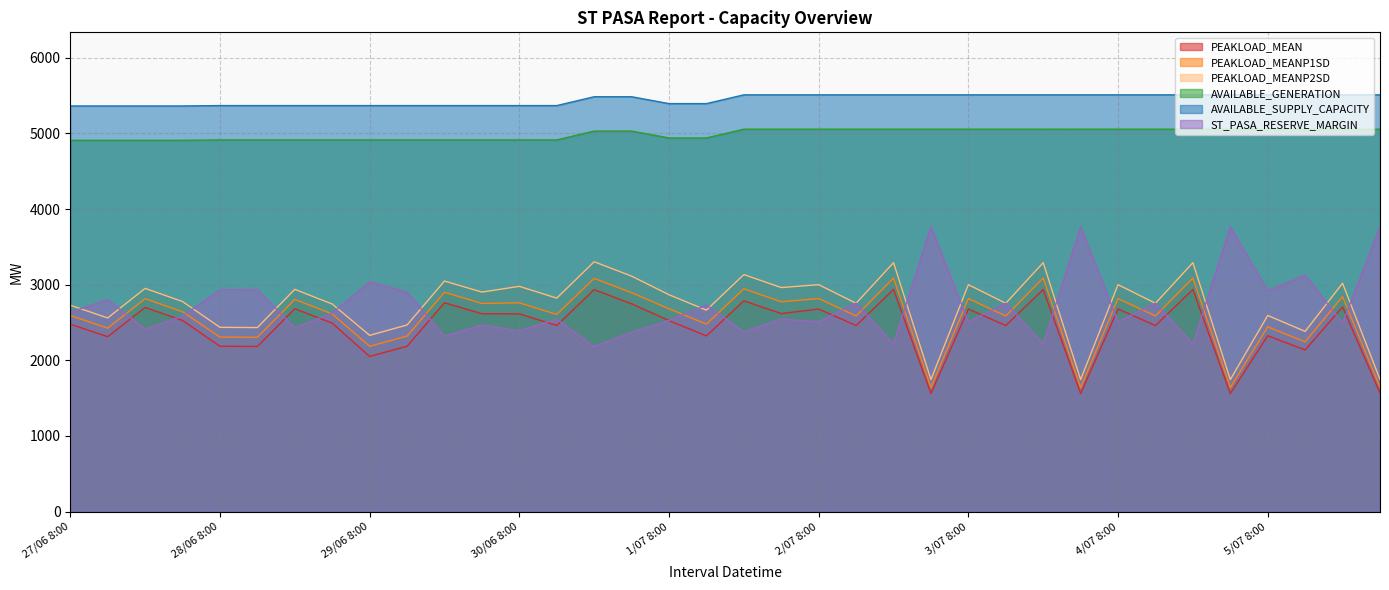

How many data points in PEAKLOAD_MEANP1SD are less than 2642?

18